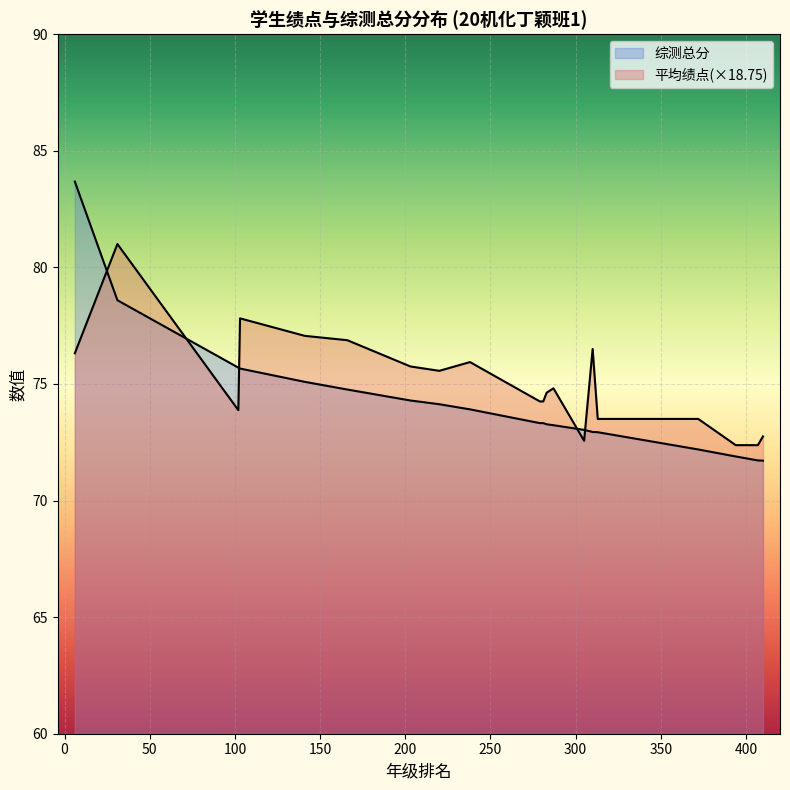

How many interior local peaks does the 平均绩点 series have?

5